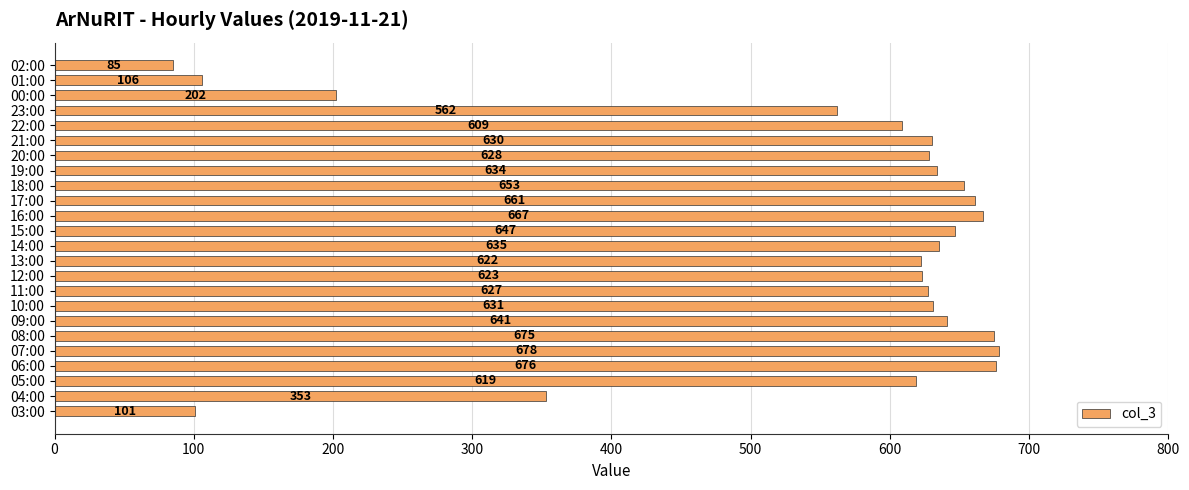

Is it true that the value at 13:00 is 839?

False